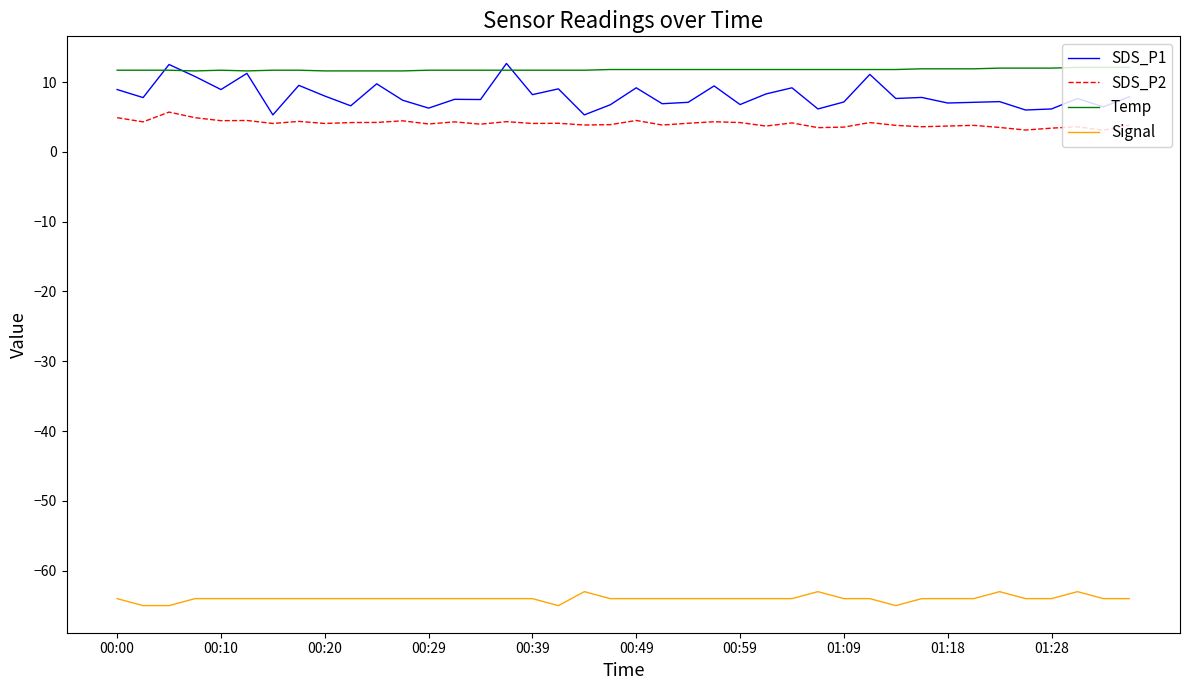

What is the highest value of the SDS_P1 series?

12.7